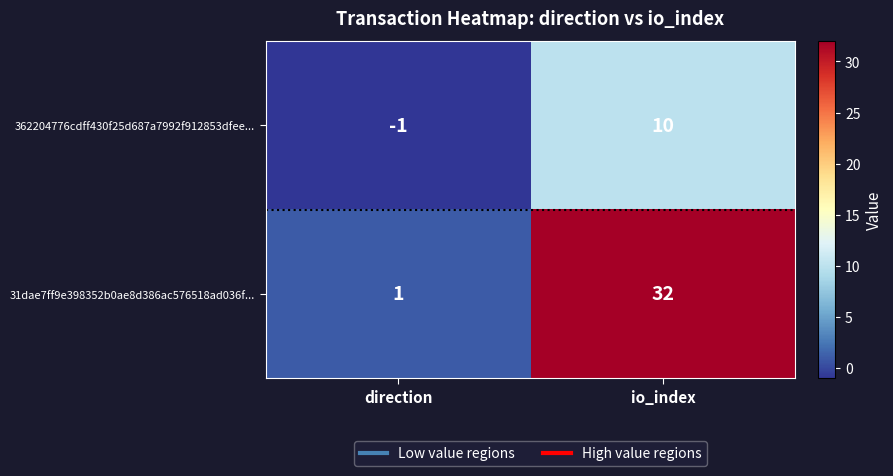

The 362204776cdff430f25d687a7992f912853dfee... series shows -2 at direction. True or false?

False